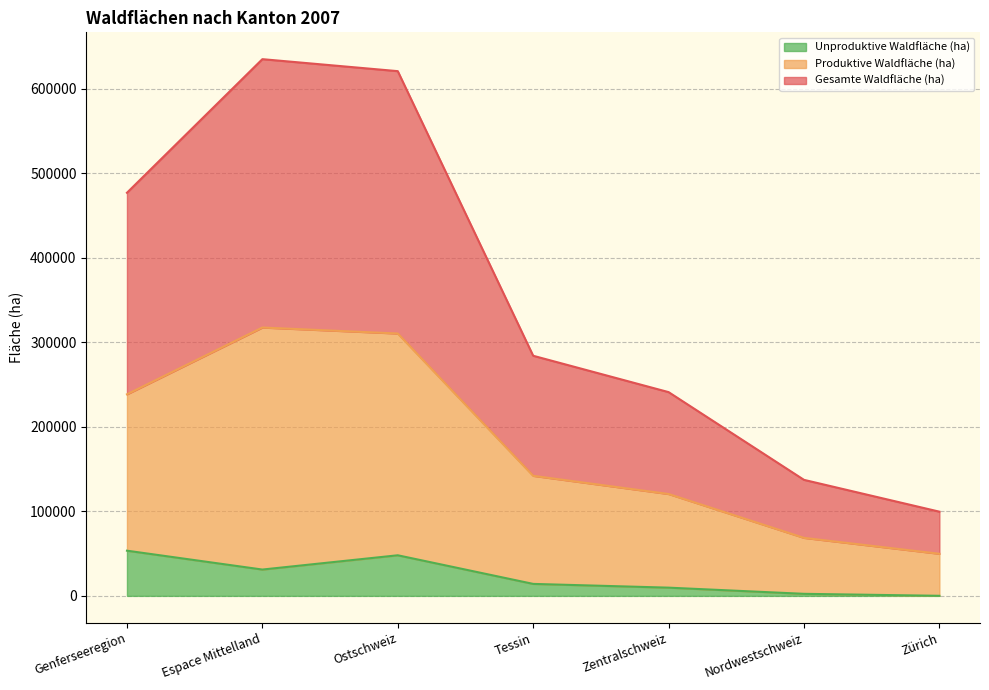

What is the value of the Unproduktive Waldfläche (ha) point at the 4th from the left?

14167